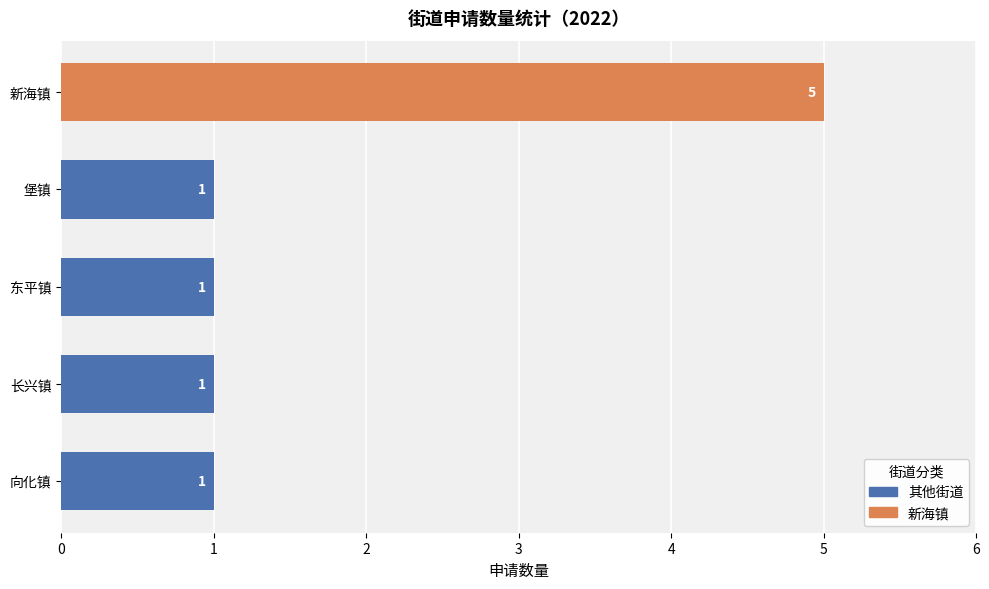

What is the difference between the maximum and minimum values?

4